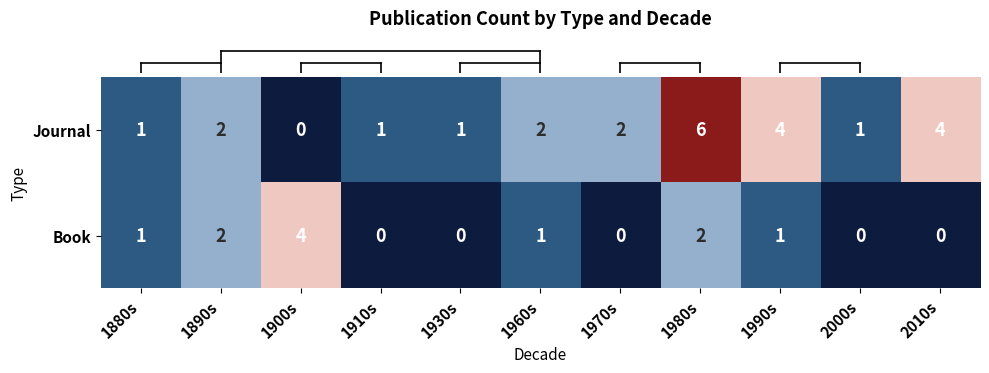

What is the spread (max minus min) of values at 1970s?

2